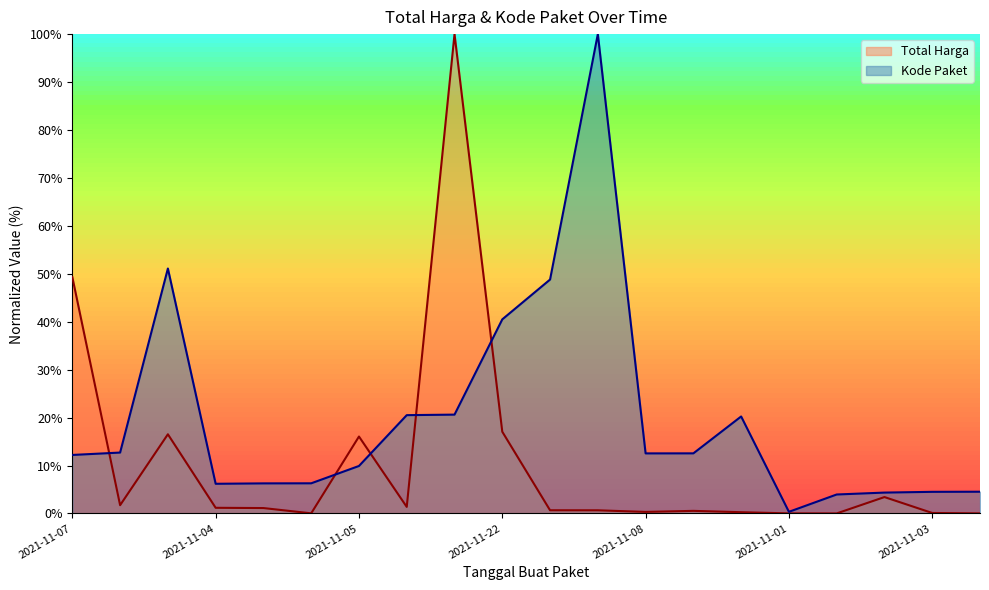

What is the highest value of the Kode Paket series?

100.0